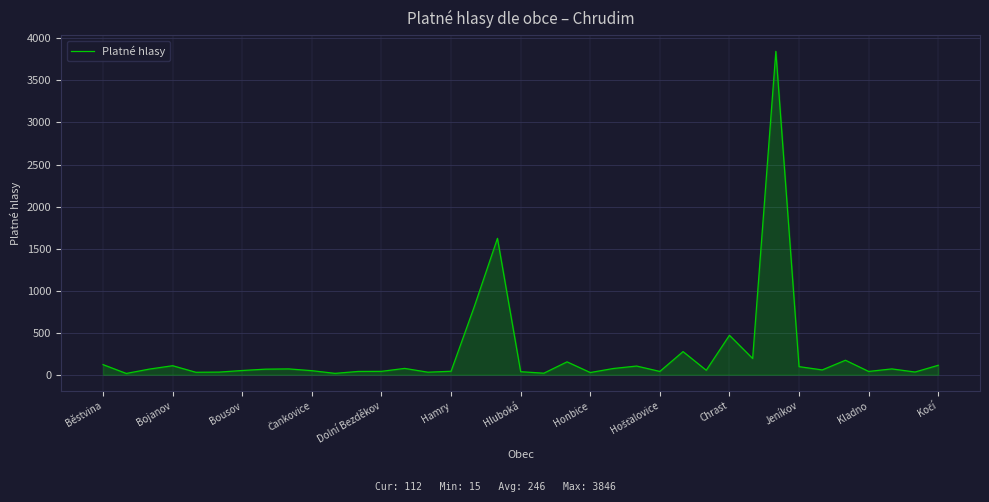

Is this an area chart (filled region under the line)?

Yes